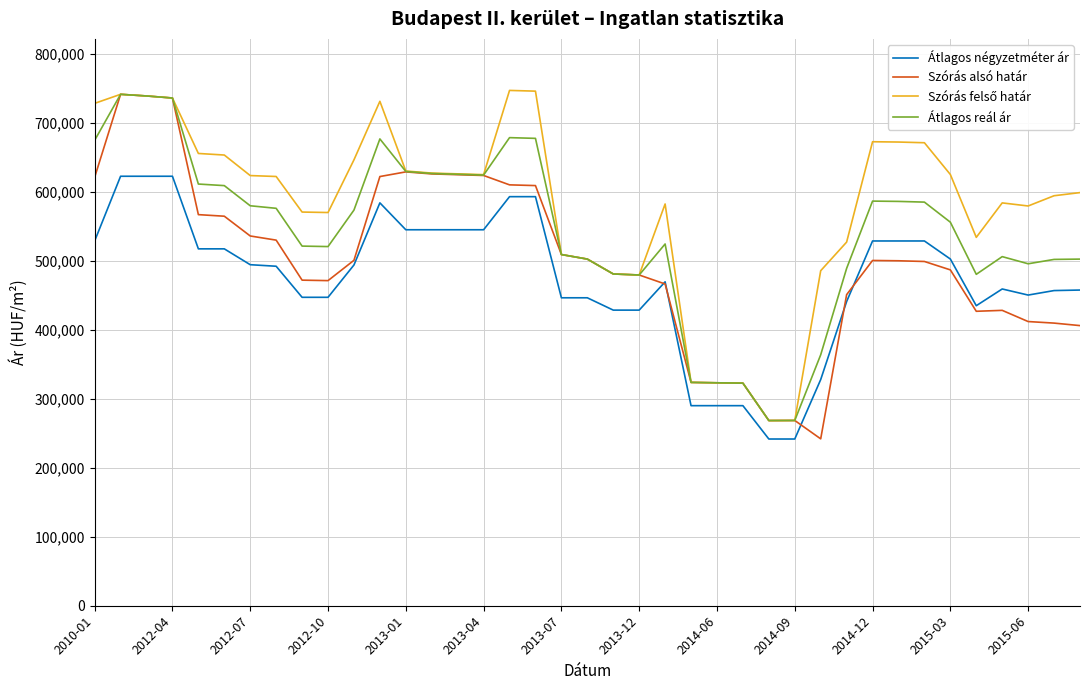

What is the lowest value of the Szórás alsó határ series?

241778